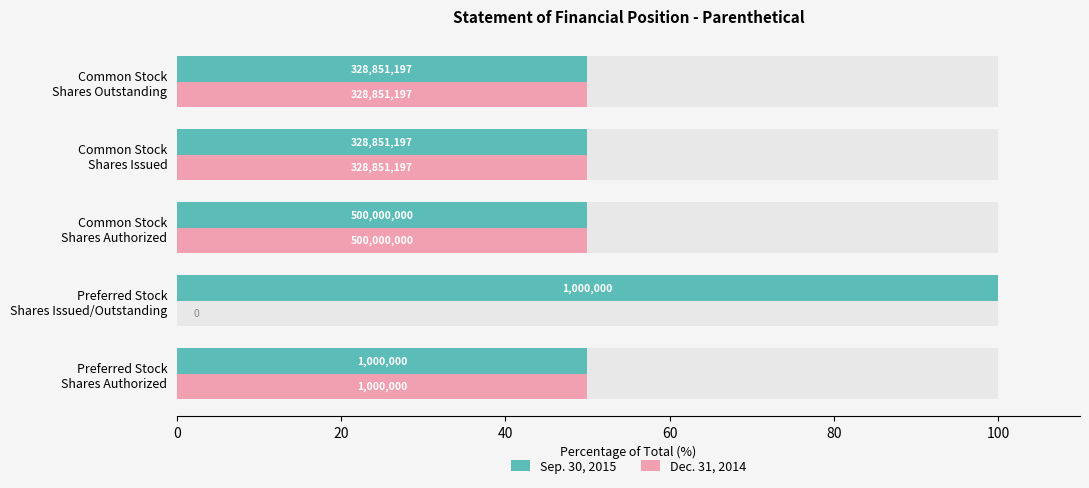

What are all the series names shown in the legend?

Sep. 30, 2015, Dec. 31, 2014